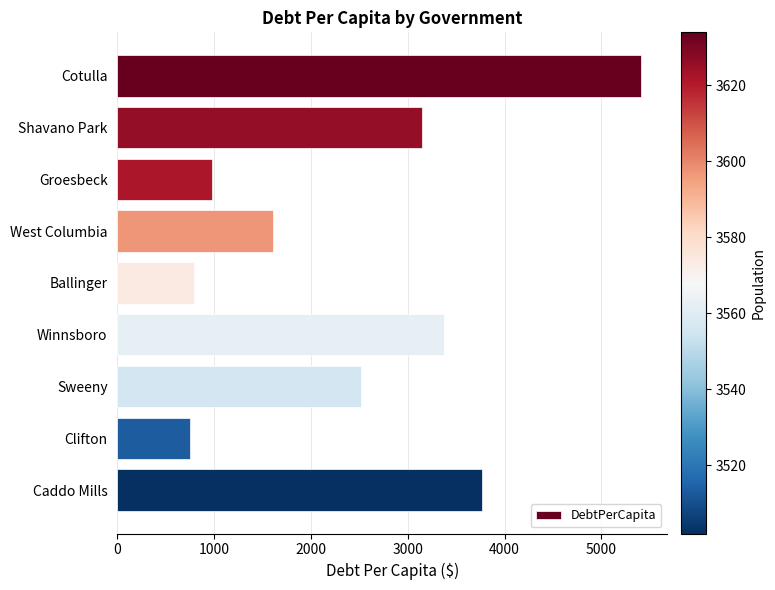

How many bars are there in total?

9